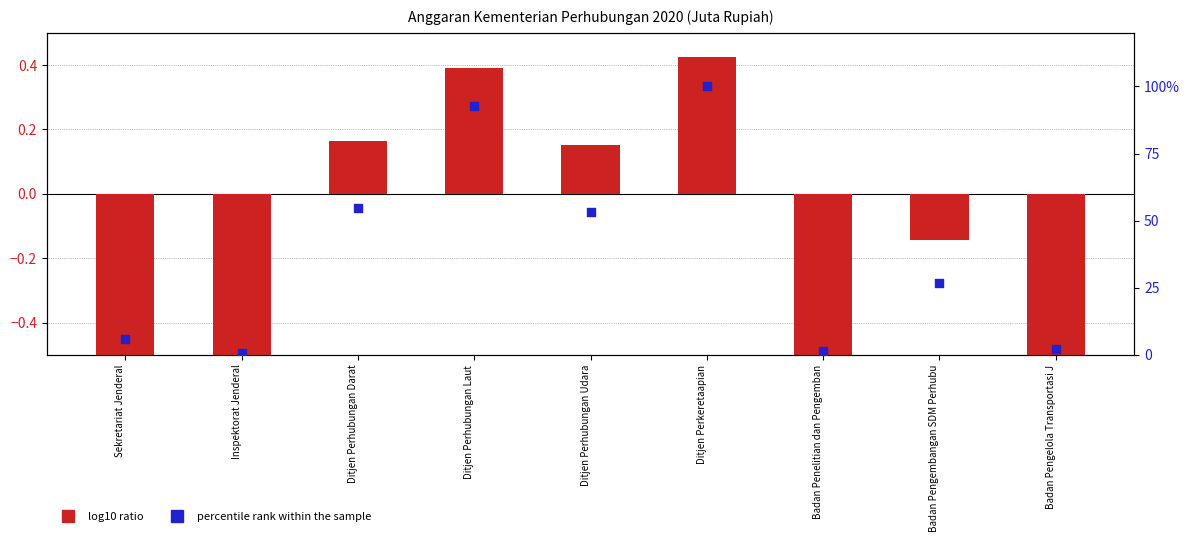

Which series contains the highest Y value?

percentile rank within the sample